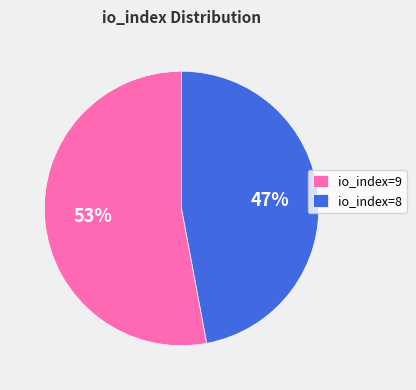

Which category has the smallest portion of the pie?

io_index=8